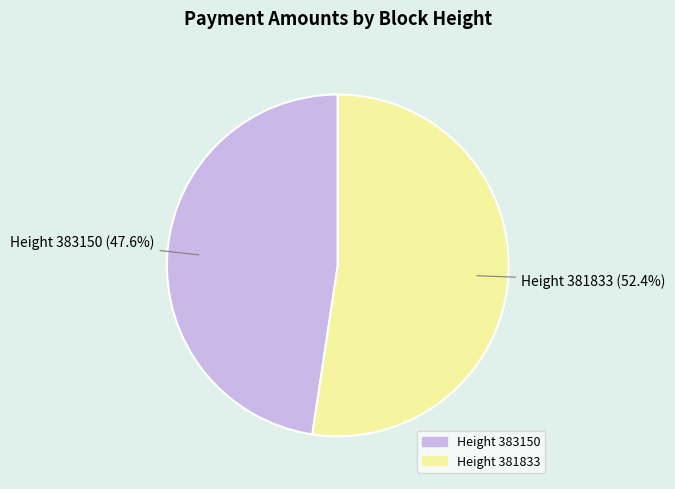

Does any single category account for the majority?

Yes